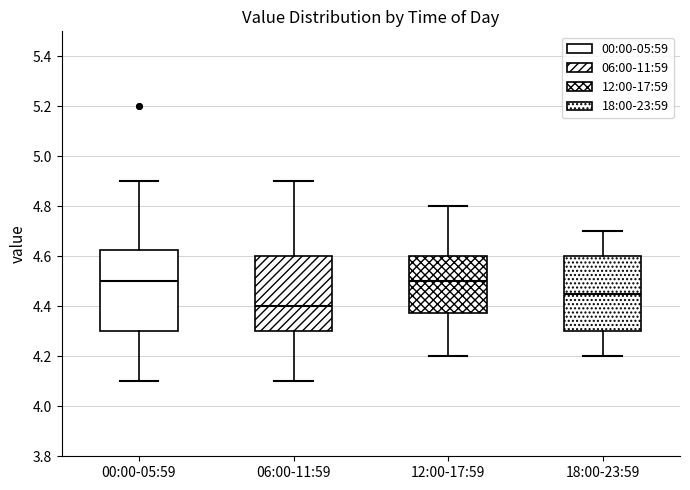

Where is the lower edge of the box for 00:00-05:59 on the y-axis? The values are not printed on the chart, so give them approximately, as read against the axis.

4.30